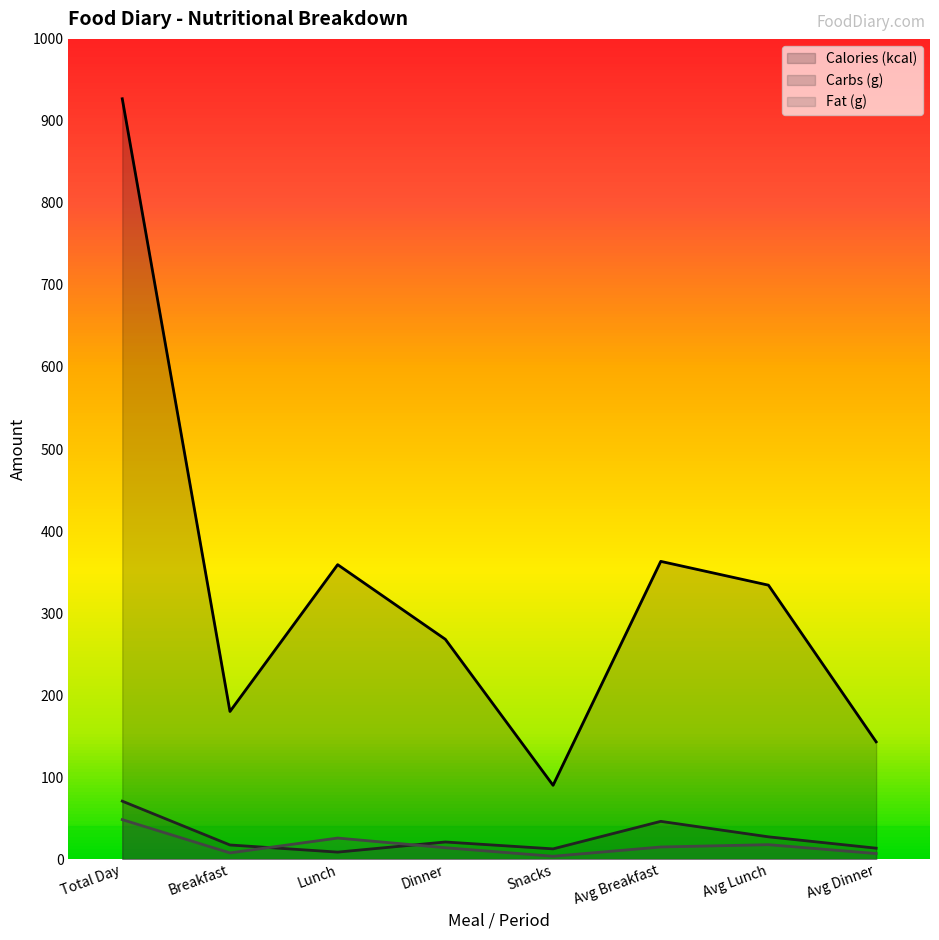

What is the average value of the Fat (g) series?

17.2